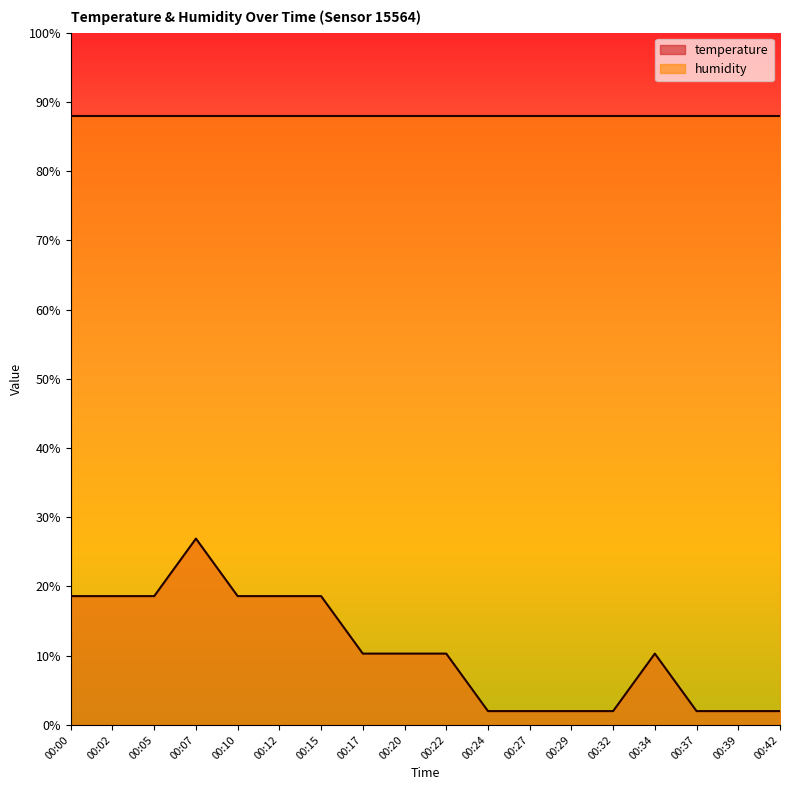

The value at 00:42 is 3.3. True or false?

False